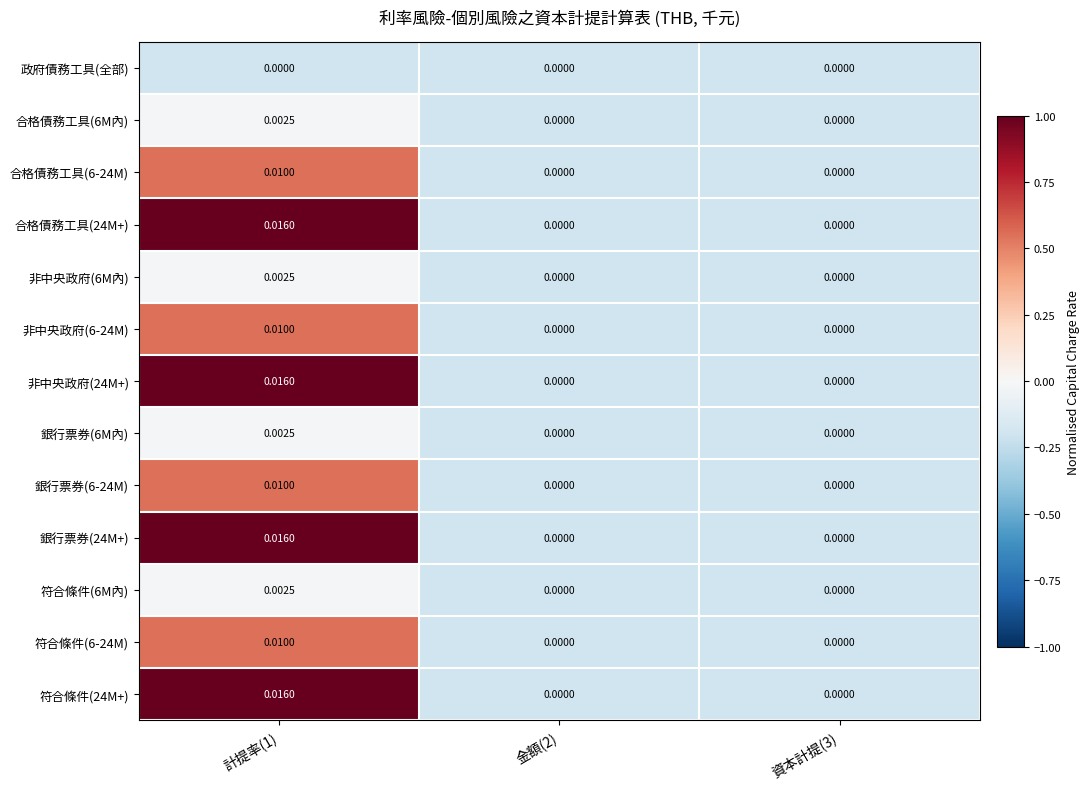

Rank the series by their maximum value, from highest to lowest.

合格債務工具(24M+), 非中央政府(24M+), 銀行票券(24M+), 符合條件(24M+), 合格債務工具(6-24M), 非中央政府(6-24M), 銀行票券(6-24M), 符合條件(6-24M), 合格債務工具(6M內), 非中央政府(6M內), 銀行票券(6M內), 符合條件(6M內), 政府債務工具(全部)